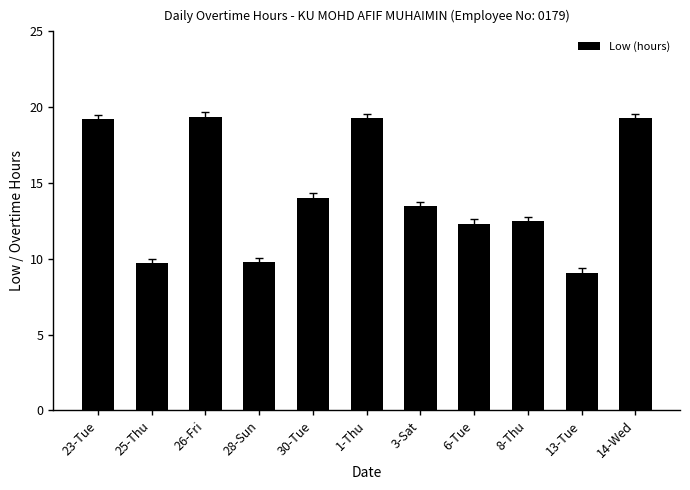

The chart shows a value of 12.5 at 8-Thu. True or false?

True